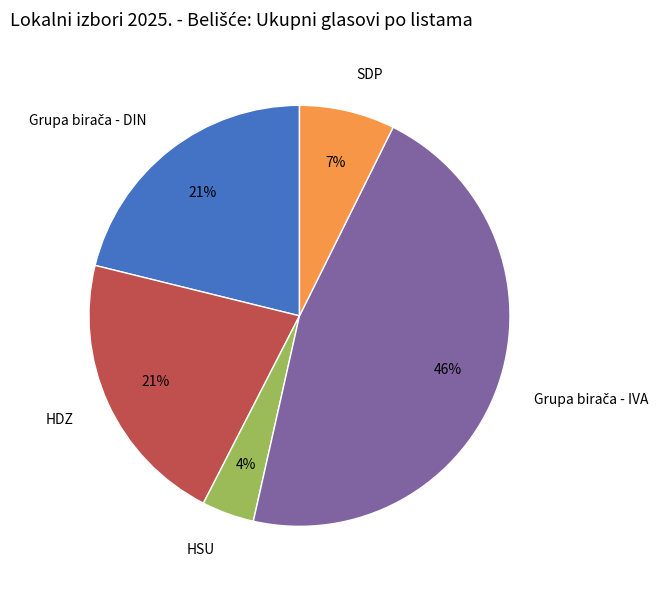

What is the smallest slice in the pie chart?

HSU